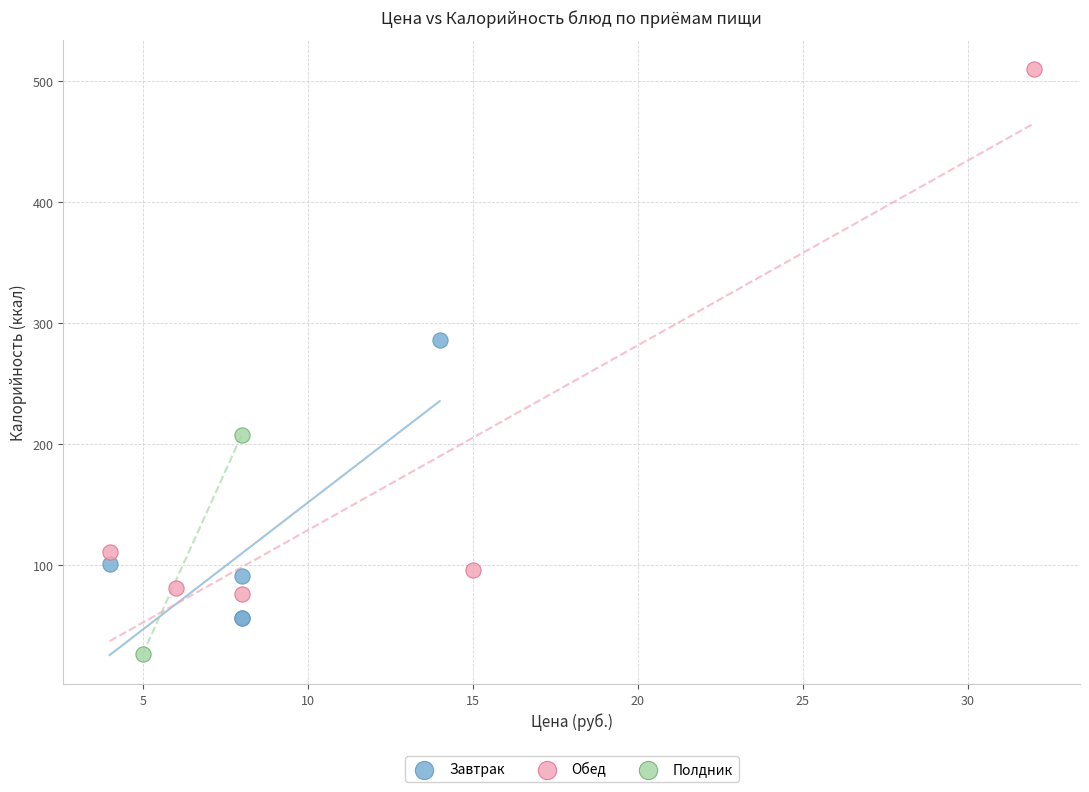

Which series has the largest Y range (max minus min)?

Обед